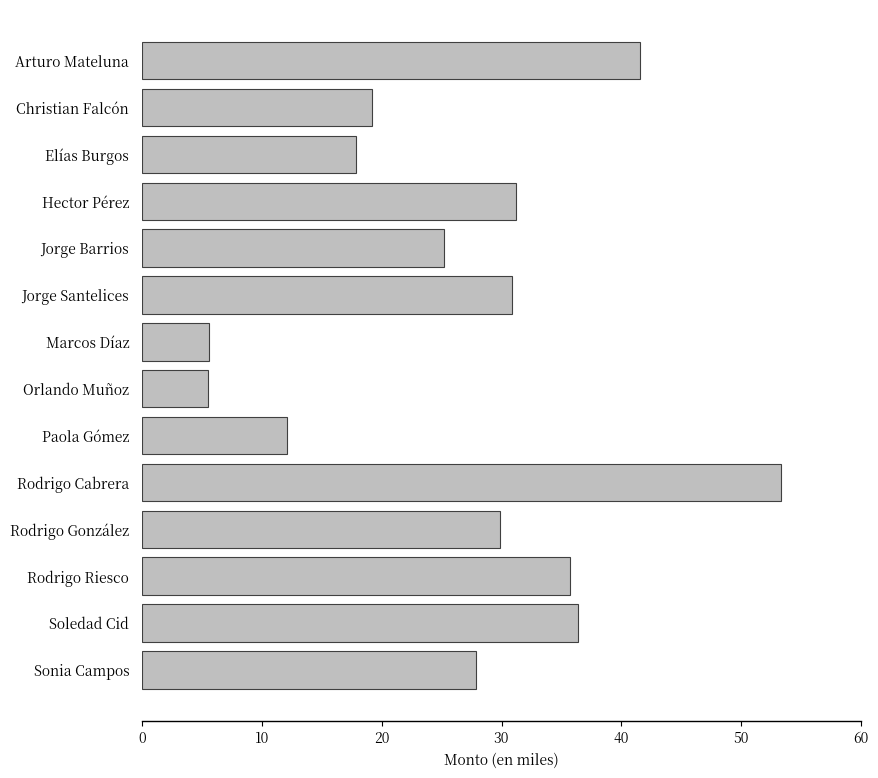

Does the chart contain any negative values?

No